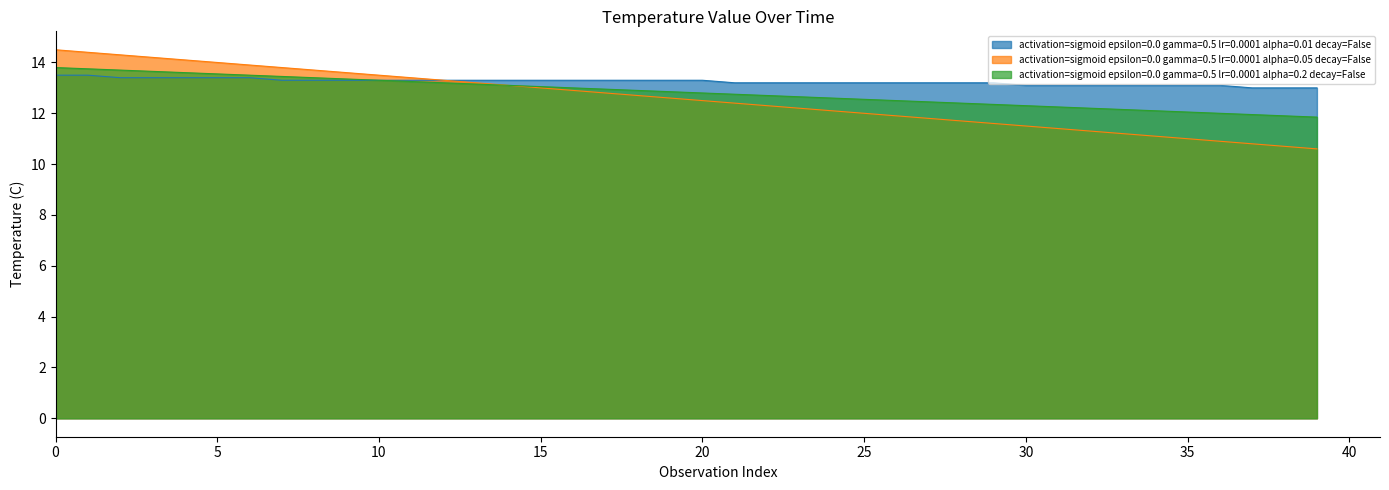

What value does the activation=sigmoid epsilon=0.0 gamma=0.5 lr=0.0001 alpha=0.2 decay=False series have at 30?

12.3